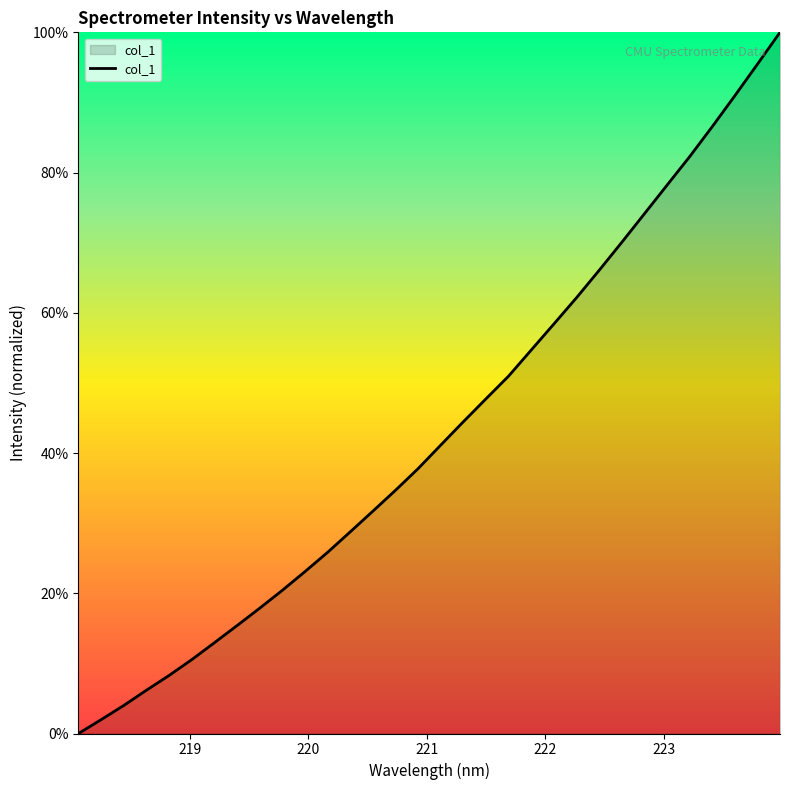

What is the difference between the maximum and minimum values?

100.0